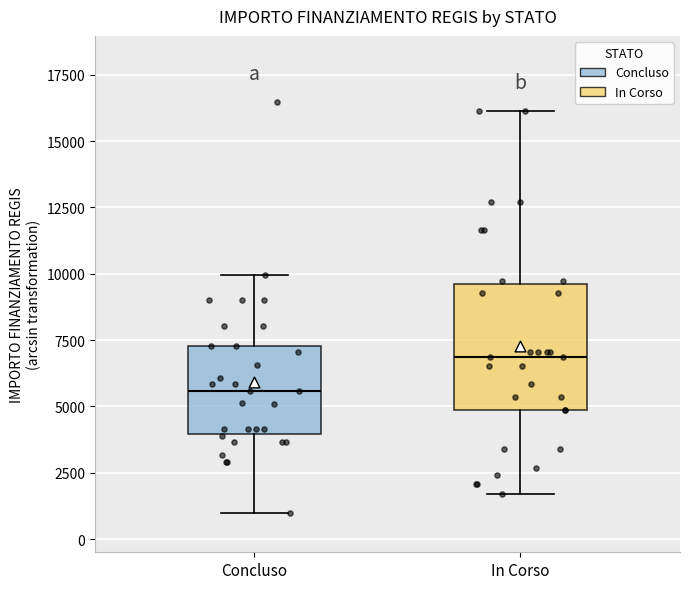

Which box is the tallest, from its lower edge to its upper edge?

In Corso